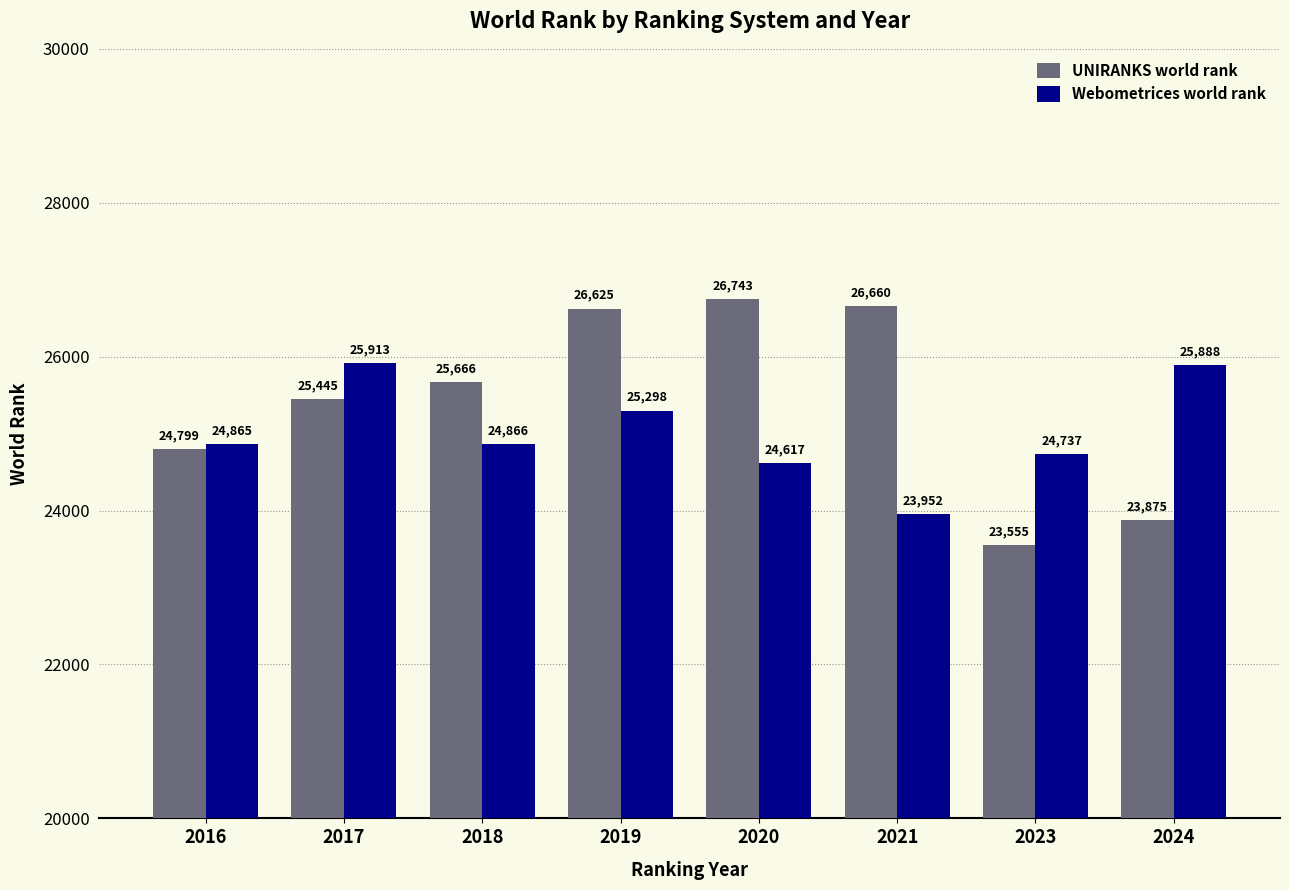

How many data points in Webometrices world rank are less than 24866?

4